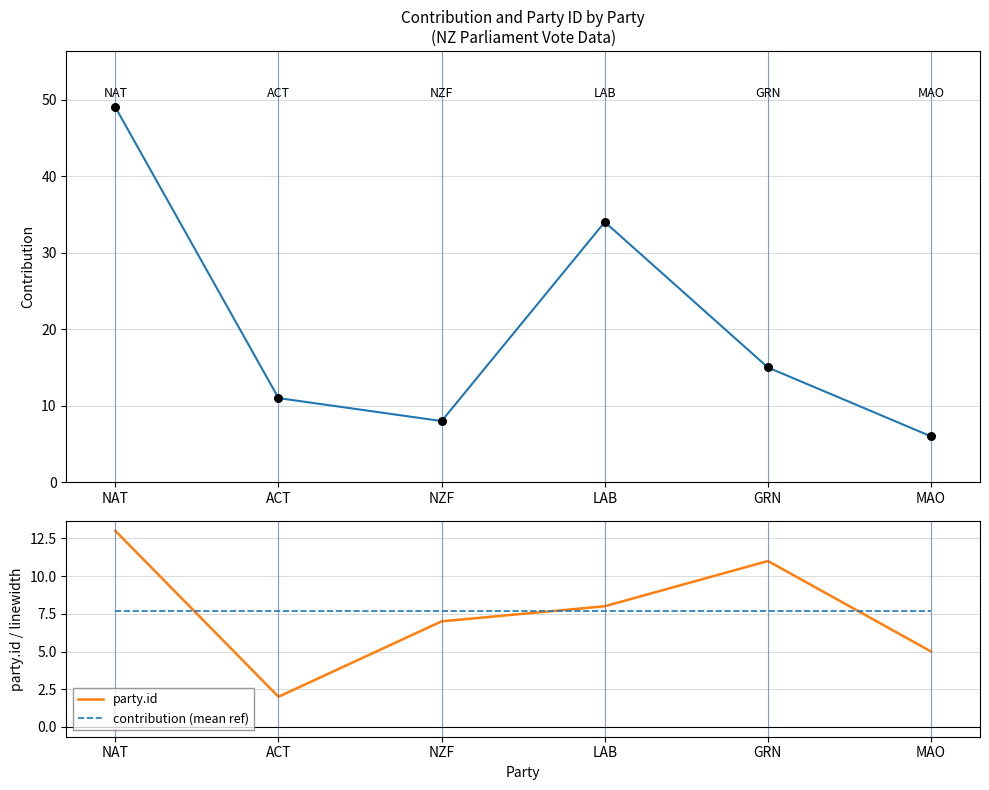

Is the value of party.id at ACT greater than the value of contribution at NZF?

No